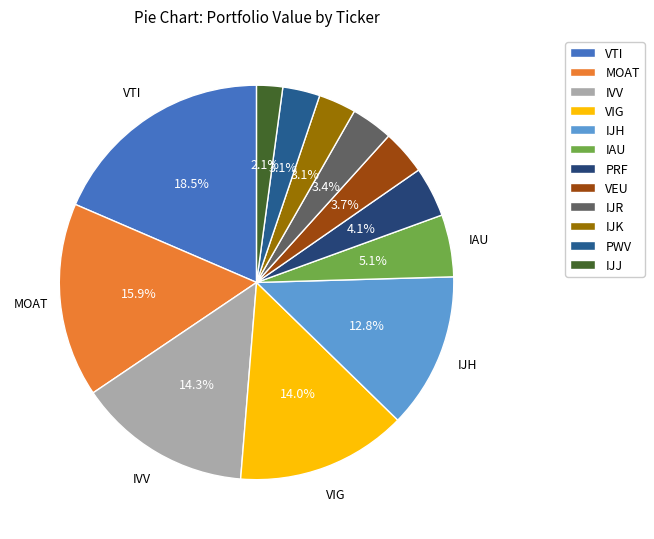

Combined, do PRF and MOAT account for over 50%?

No